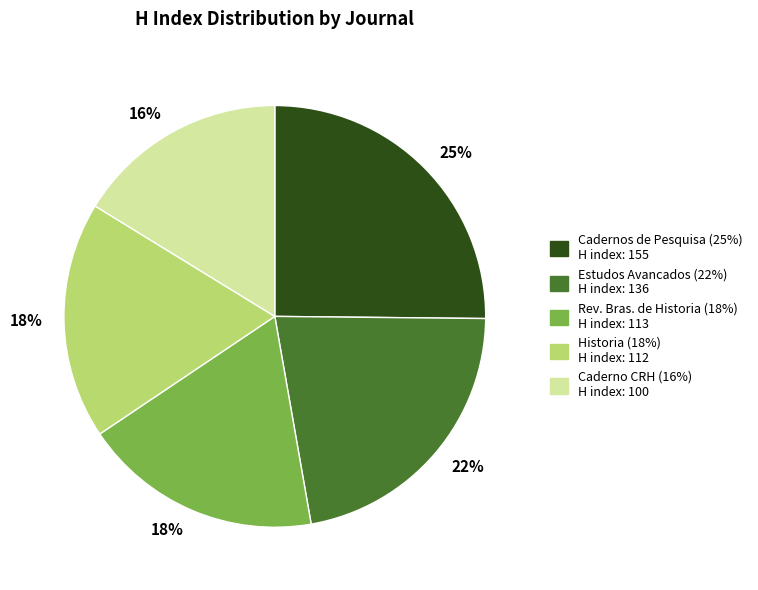

To the nearest percent, what is the difference between the largest and smallest slice percentages?

9%